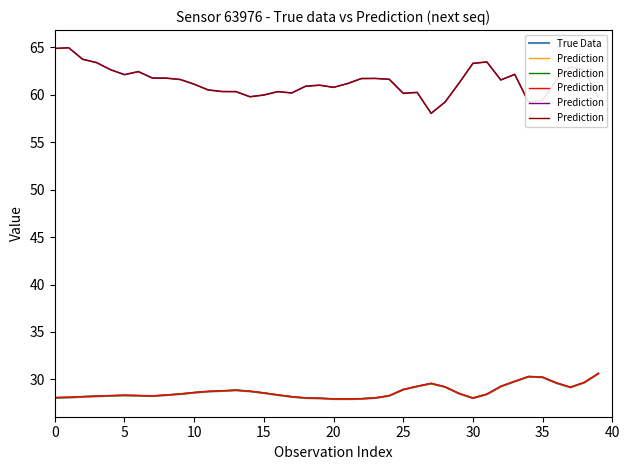

Is this an area chart (filled region under the line)?

No